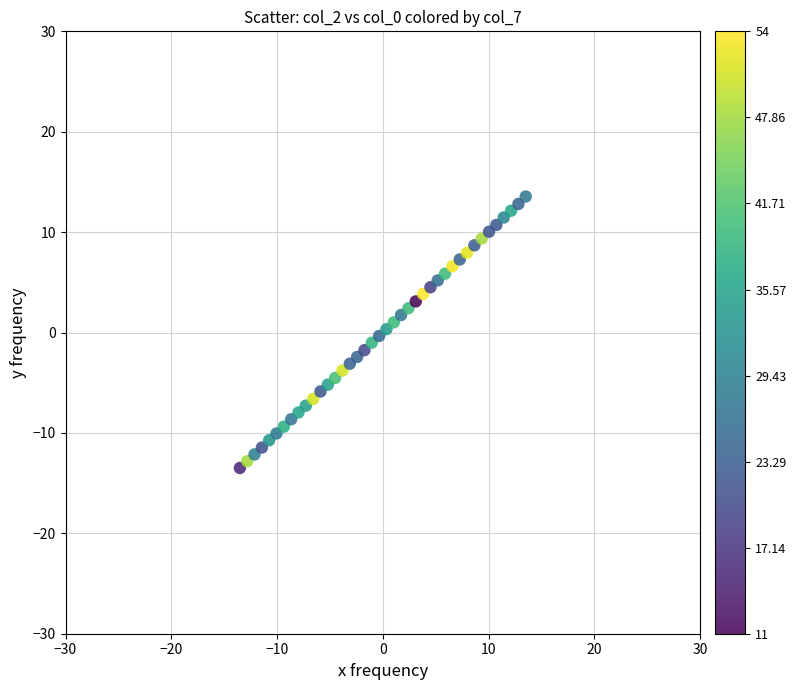

What is the range of X values (max minus min)?

27.0